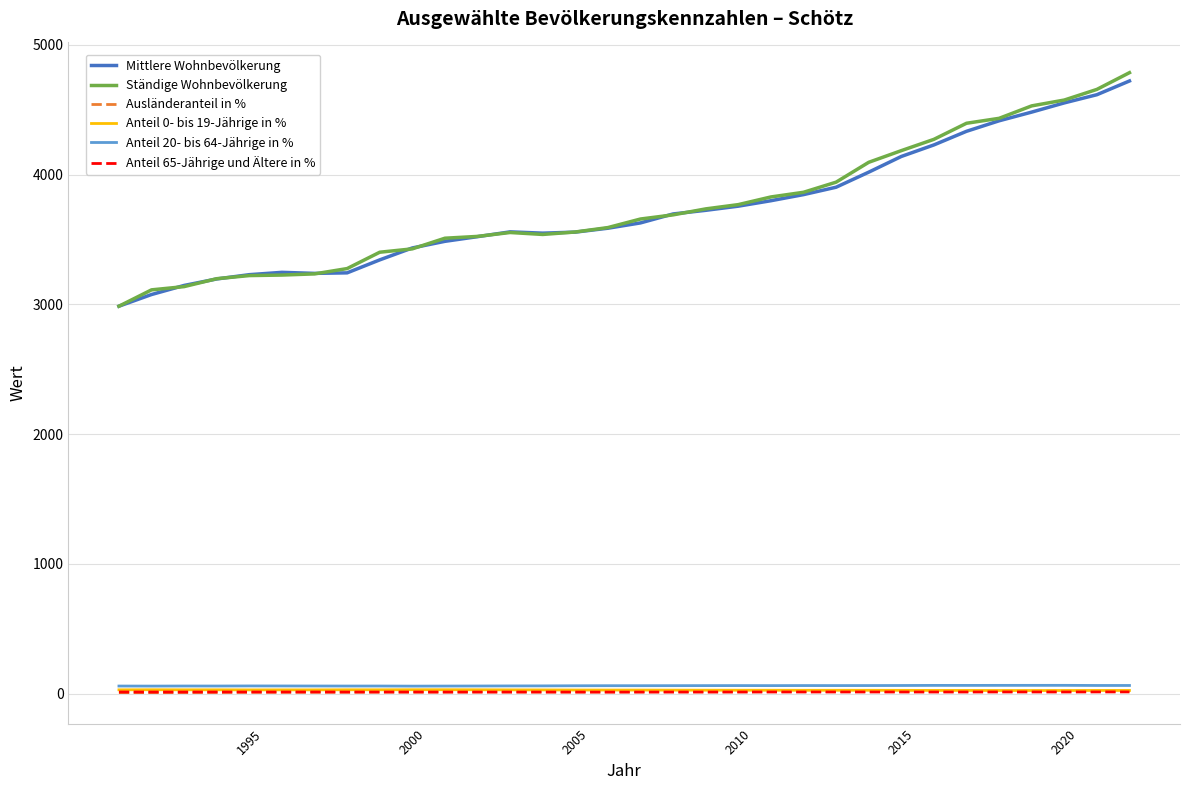

What is the average value of the Ausländeranteil in % series?

14.2